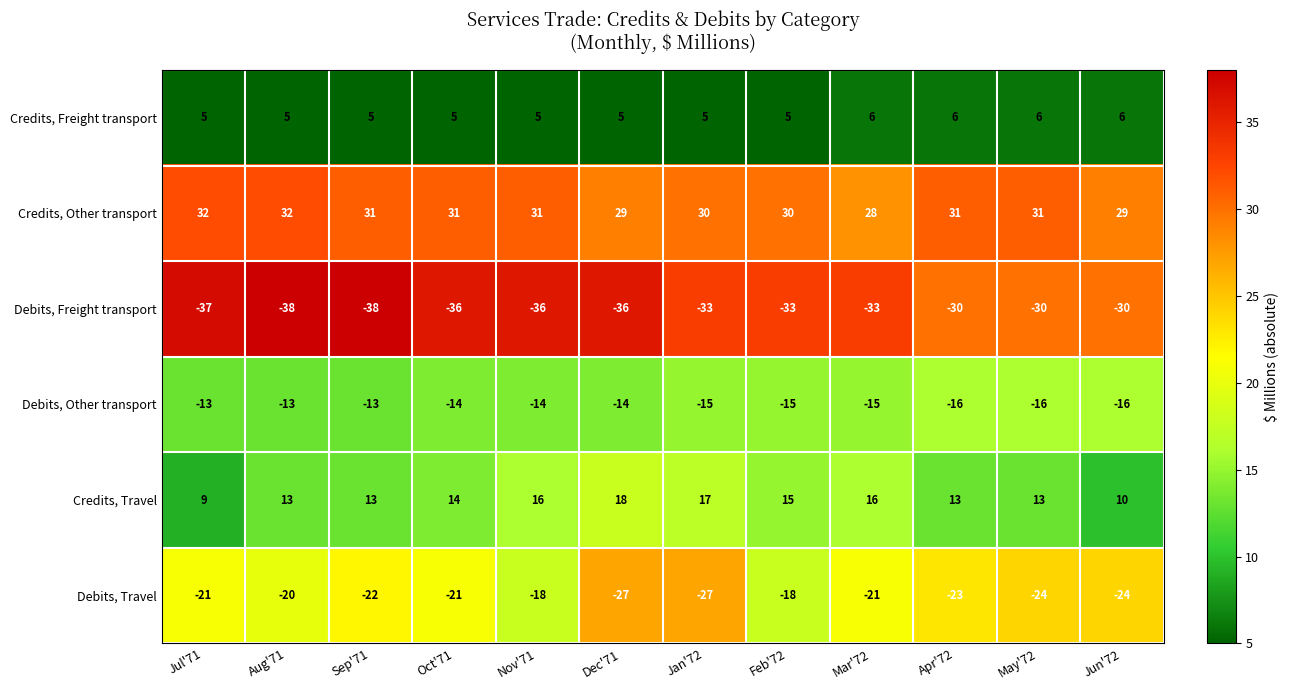

At how many categories does at least one series exceed 20?

12